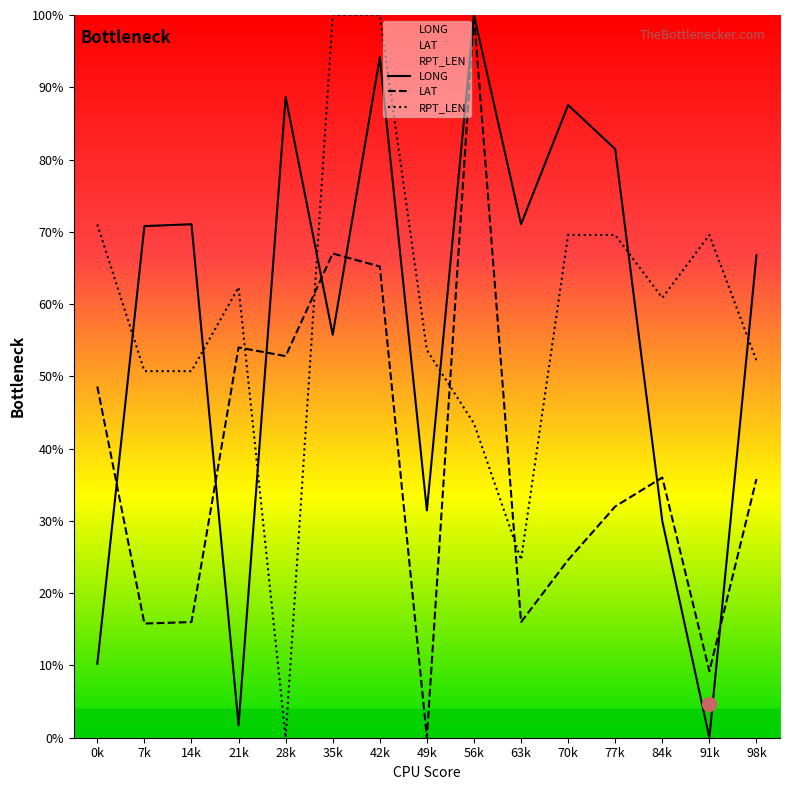

Reading left to right, what are all the values shown in this chart?

LONG: 10.2	70.8	71.0	1.7	88.7	55.8	94.2	31.4	100.0	71.0	87.5	81.4	30.0	0.0	66.8
LAT: 48.6	15.8	16.0	54.0	52.8	67.0	65.2	0.0	100.0	16.0	24.6	32.0	36.0	9.2	35.8
RPT_LEN: 71.0	50.7	50.7	62.3	0.0	100.0	100.0	53.6	43.5	24.6	69.6	69.6	60.9	69.6	52.2